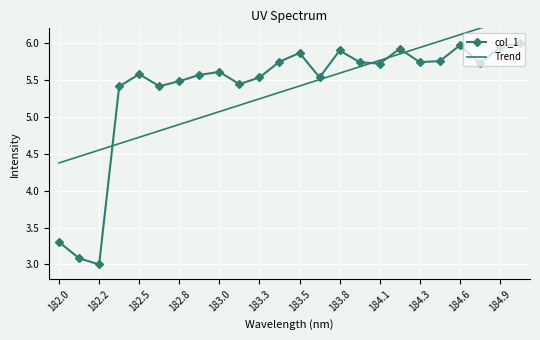

Count the number of categories in the chart.

24